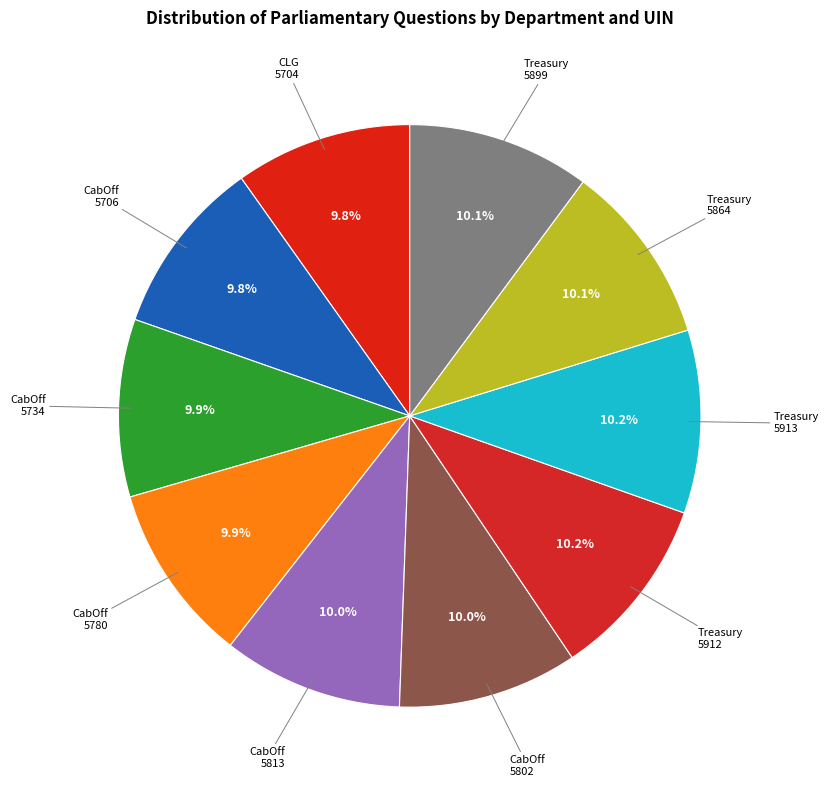

Rank the categories by value from lowest to highest.

Communities and Local Government, Cabinet Office (5706), Cabinet Office (5734), Cabinet Office (5780), Cabinet Office (5802), Cabinet Office (5813), HM Treasury (5864), HM Treasury (5899), HM Treasury (5912), HM Treasury (5913)